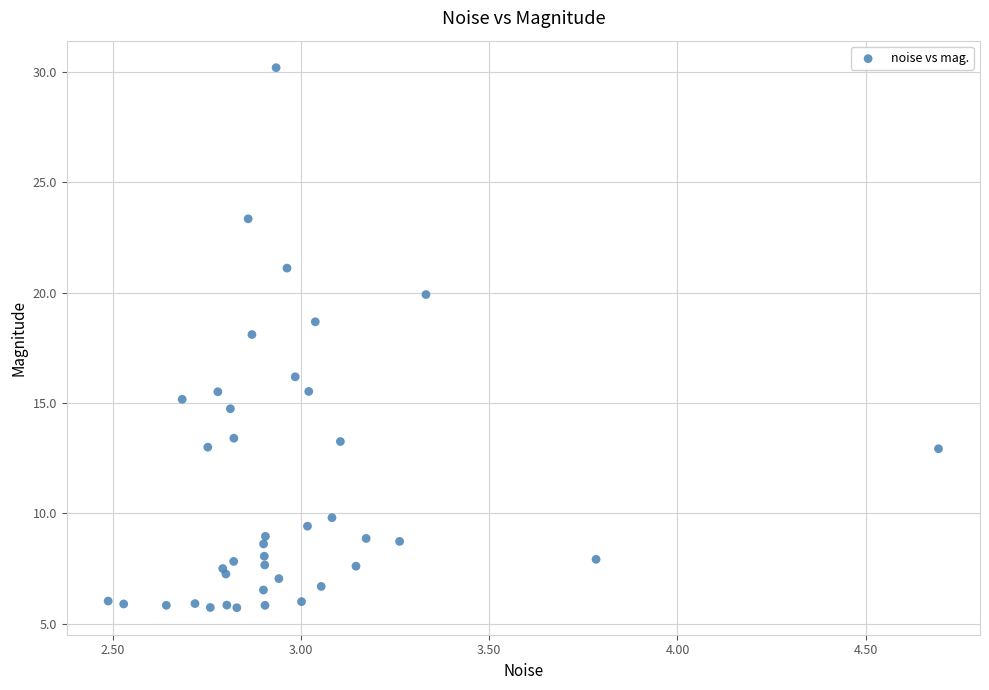

What Y value in the scatter plot is closest to 17?

16.2